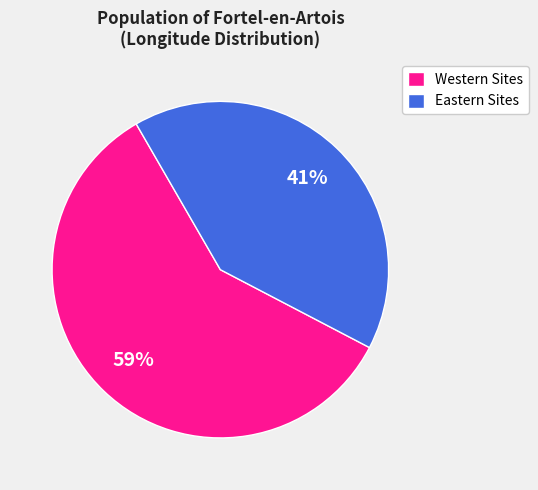

To the nearest percent, what is the combined percentage of Eastern Sites and Western Sites?

100%